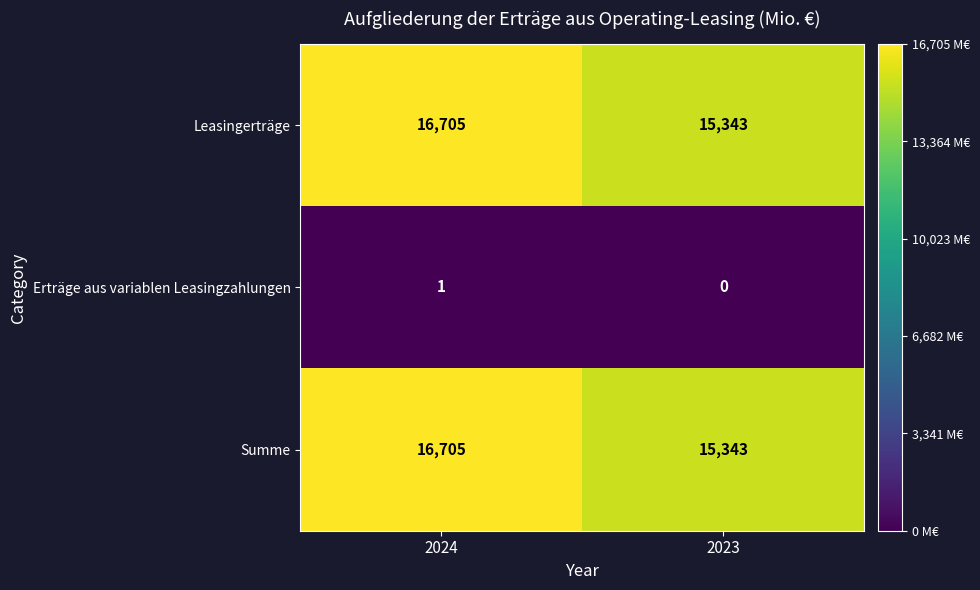

Rank the categories by Summe value from lowest to highest.

2023, 2024